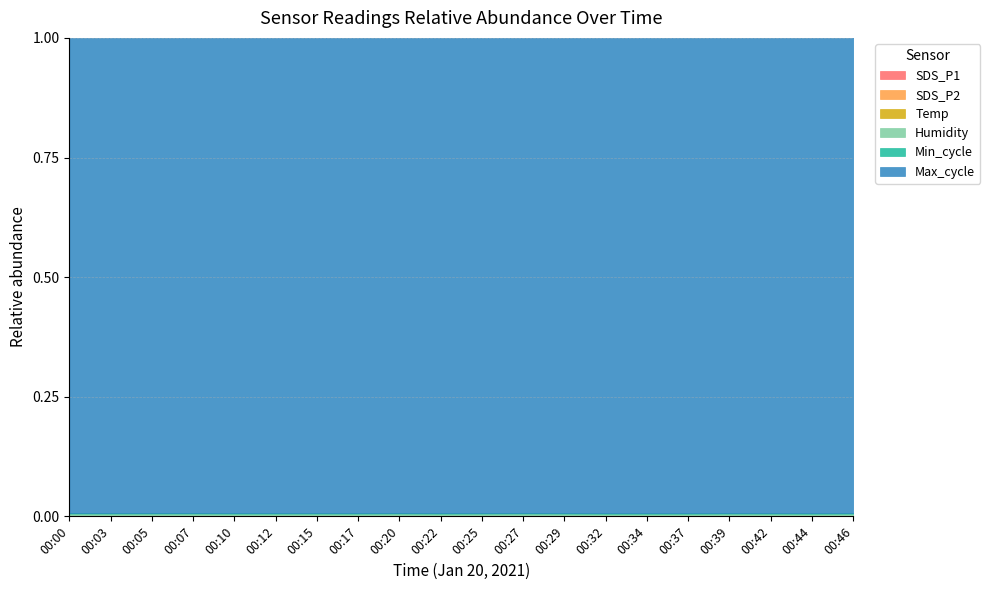

True or false: SDS_P1 and Temp cross at least once.

False